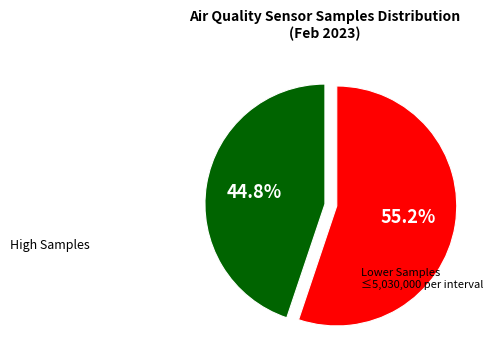

Is there any slice that represents more than half of the pie?

Yes